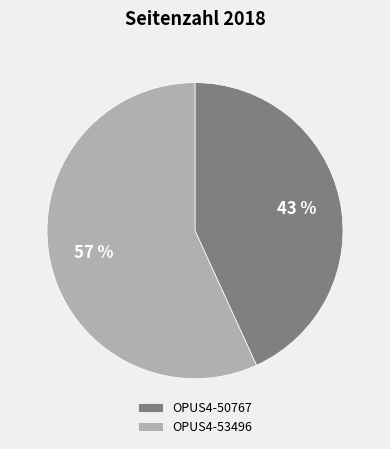

To the nearest percent, what percentage of the pie is OPUS4-53496?

57%